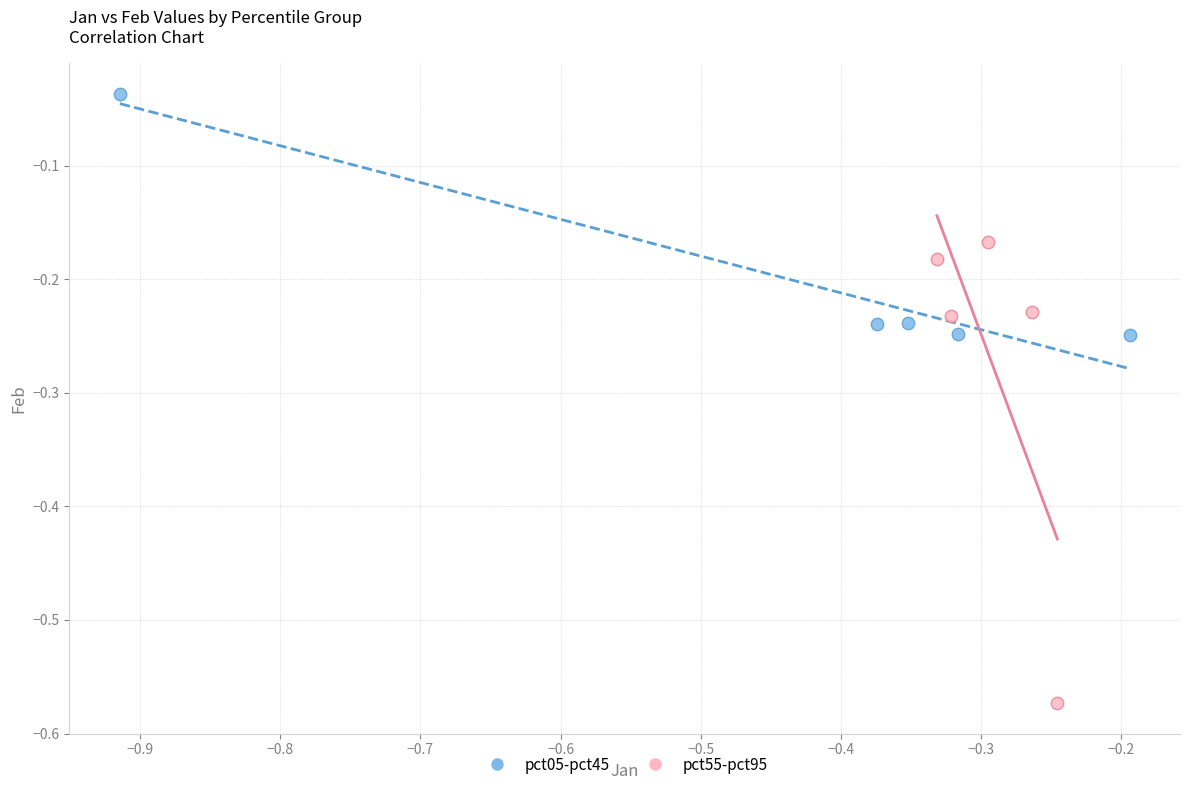

Which series contains the lowest Y value?

pct55-pct95